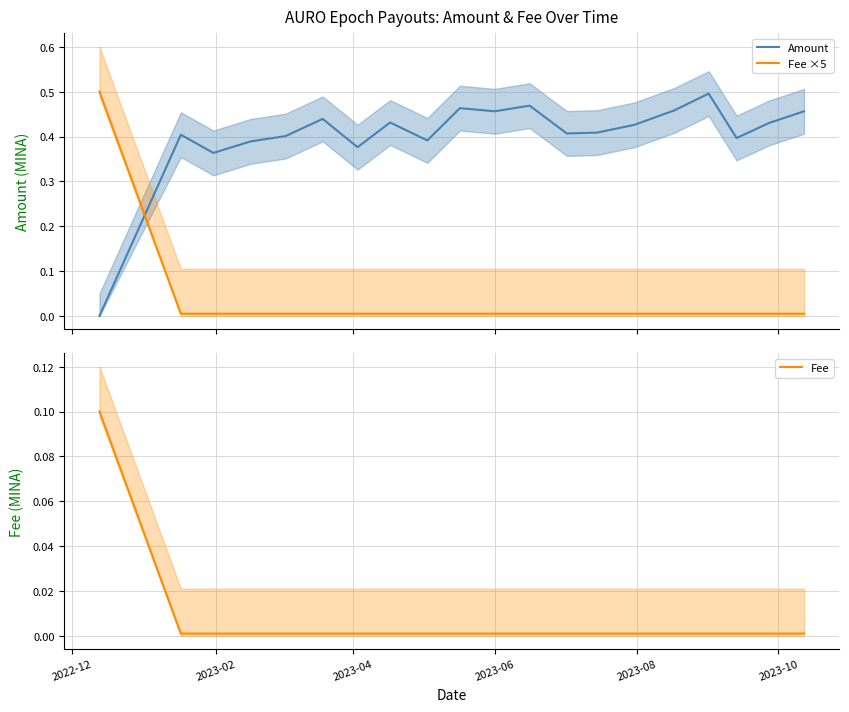

List the series in order of their peak value, highest first.

Fee ×5, Amount, Fee